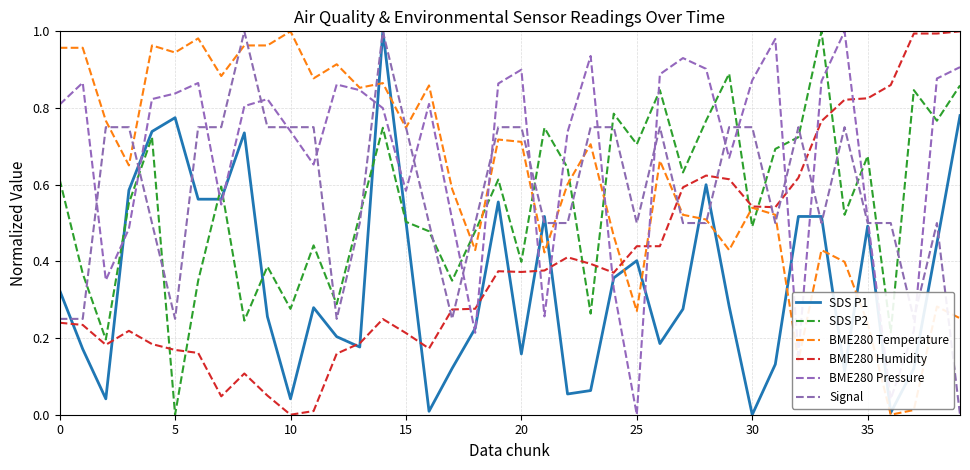

How many times do SDS P2 and SDS P1 cross each other?

6